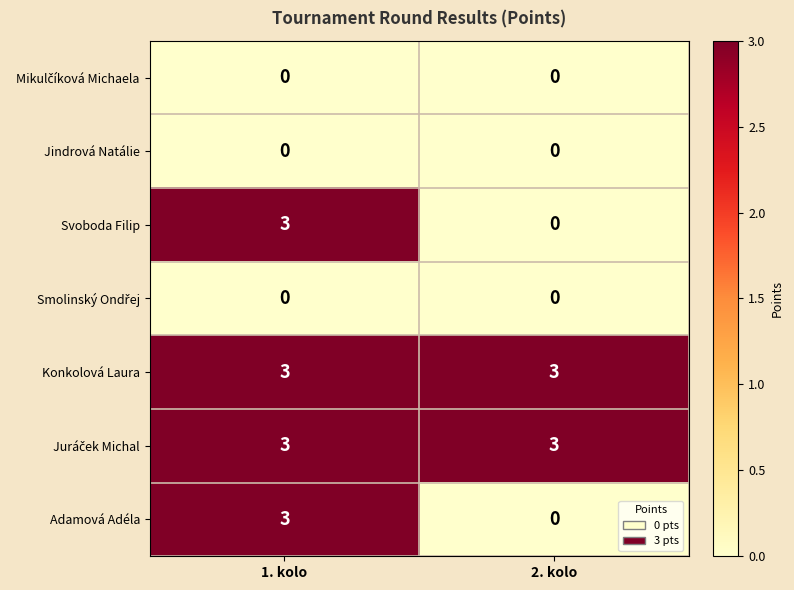

At how many categories does at least one series exceed 1?

2